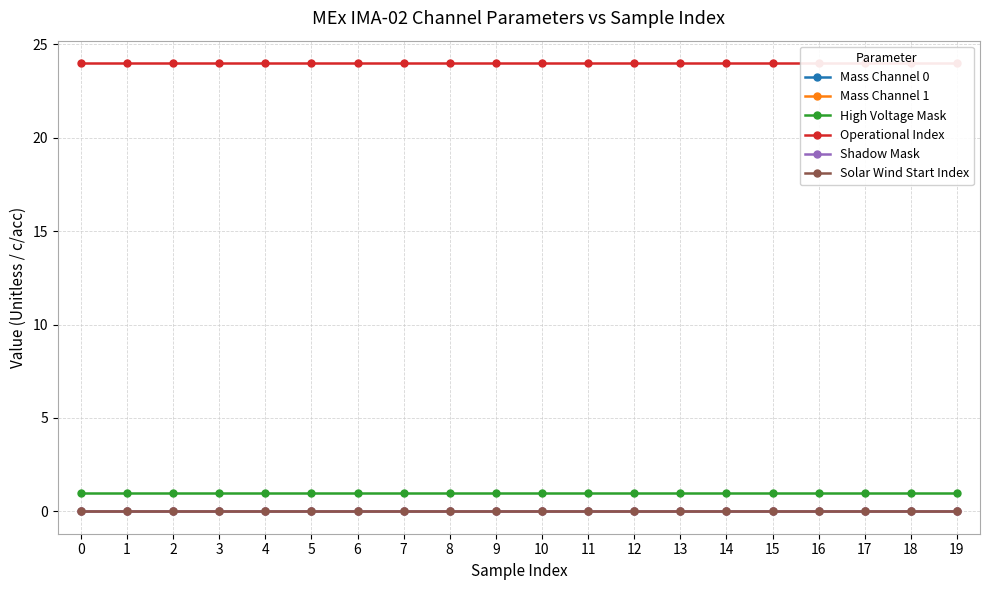

True or false: Solar Wind Start Index and Shadow Mask intersect in this chart.

False